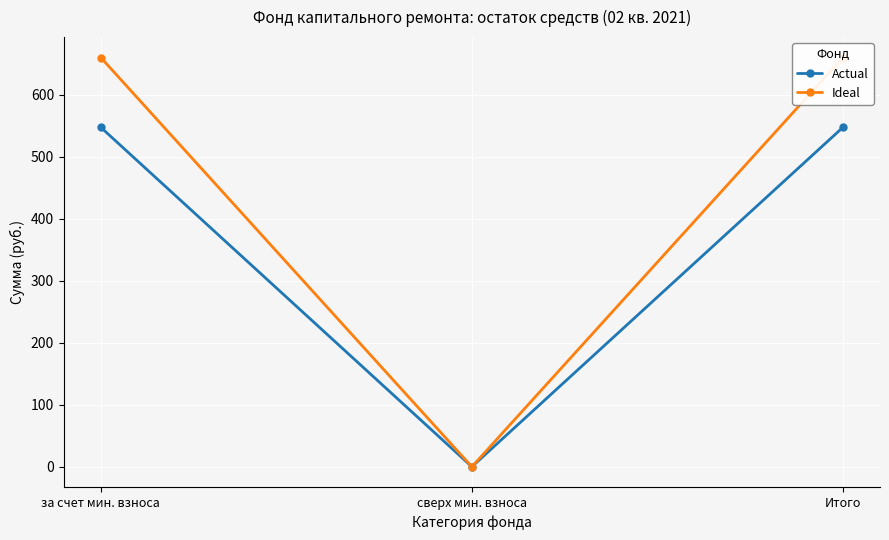

Where does the Ideal series first go above 660?

за счет мин. взноса